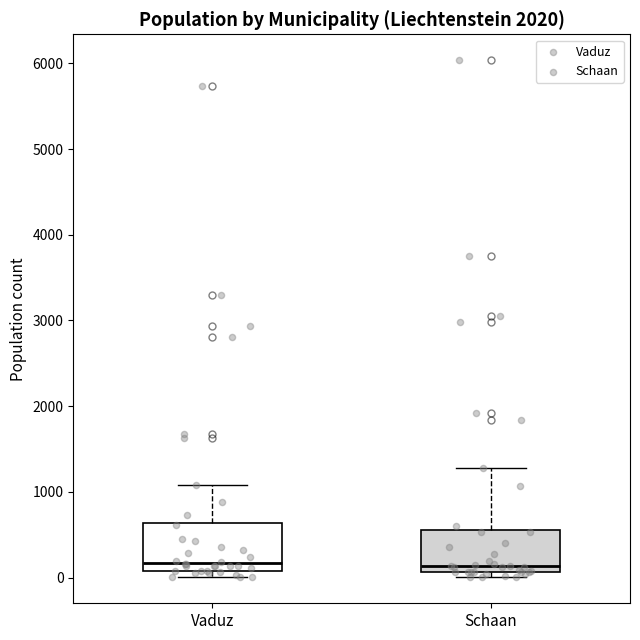

Where is the lower edge of the box for Schaan on the y-axis? The values are not printed on the chart, so give them approximately, as read against the axis.

100